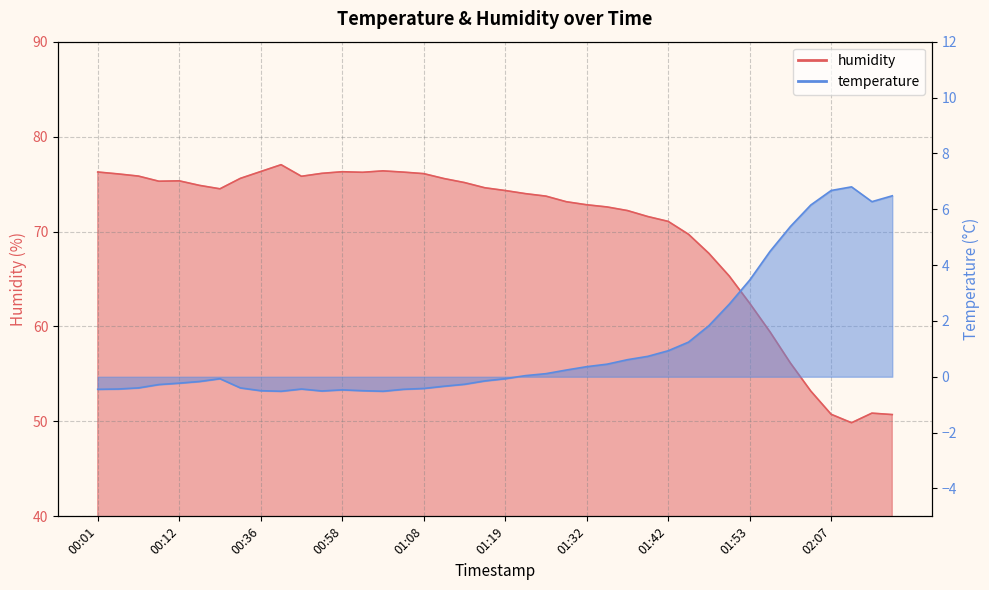

True or false: temperature and humidity cross at least once.

False